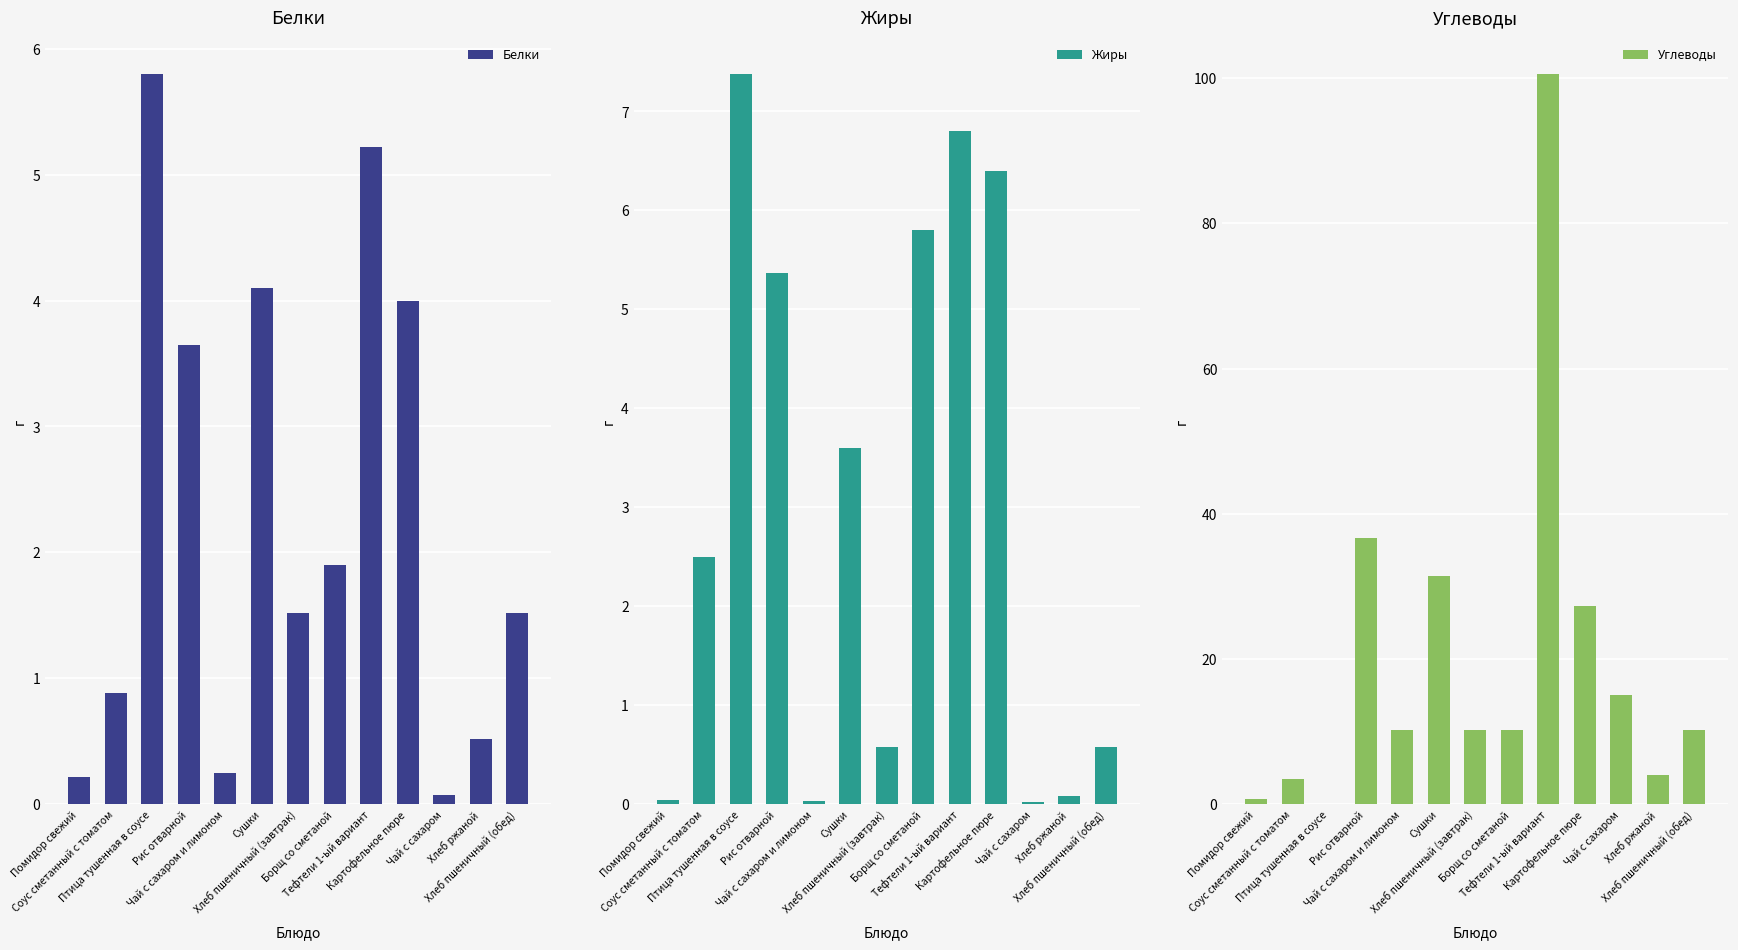

Is it true that Белки equals 0.4 at Чай с сахаром и лимоном?

False